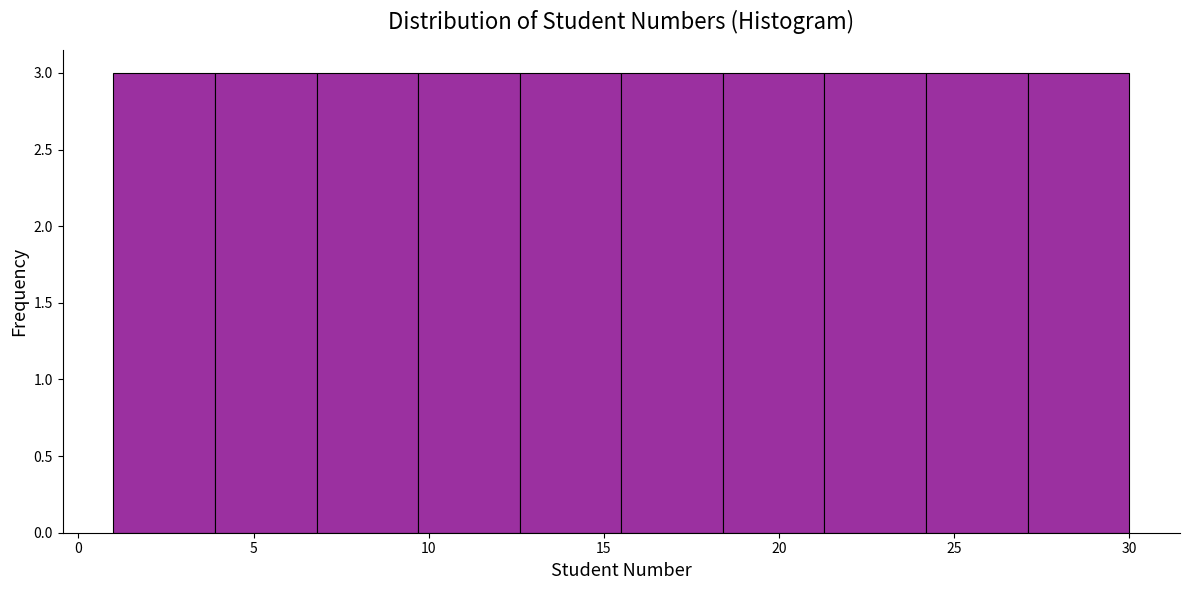

What is the height of the bar covering 9.7 to 12.6 on the x-axis? Neither the bar edges nor the heights are printed on the chart, so give them approximately, as read against the axes.

3